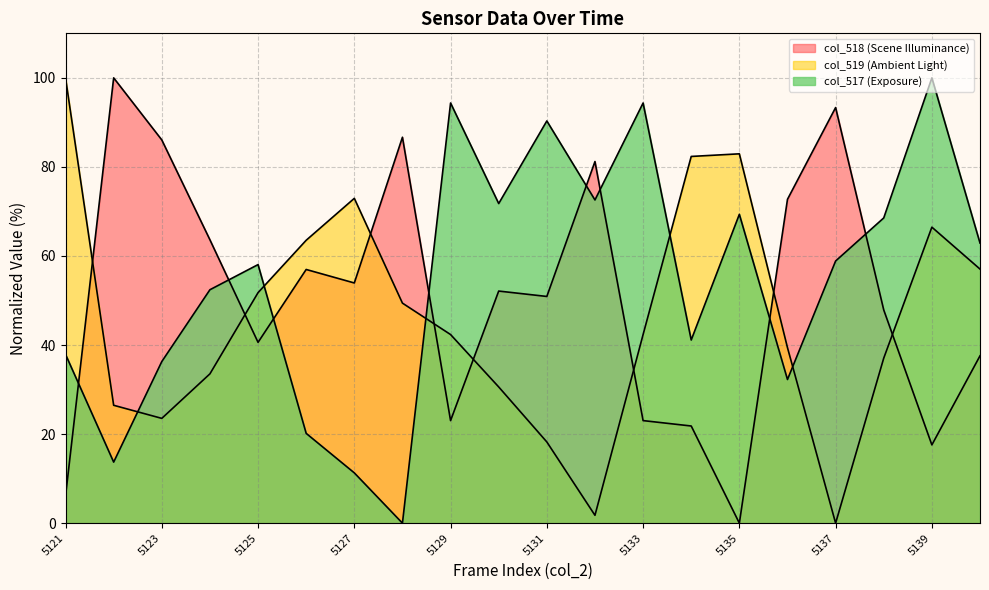

What is the approximate value of col_519 at 5134?

82.4